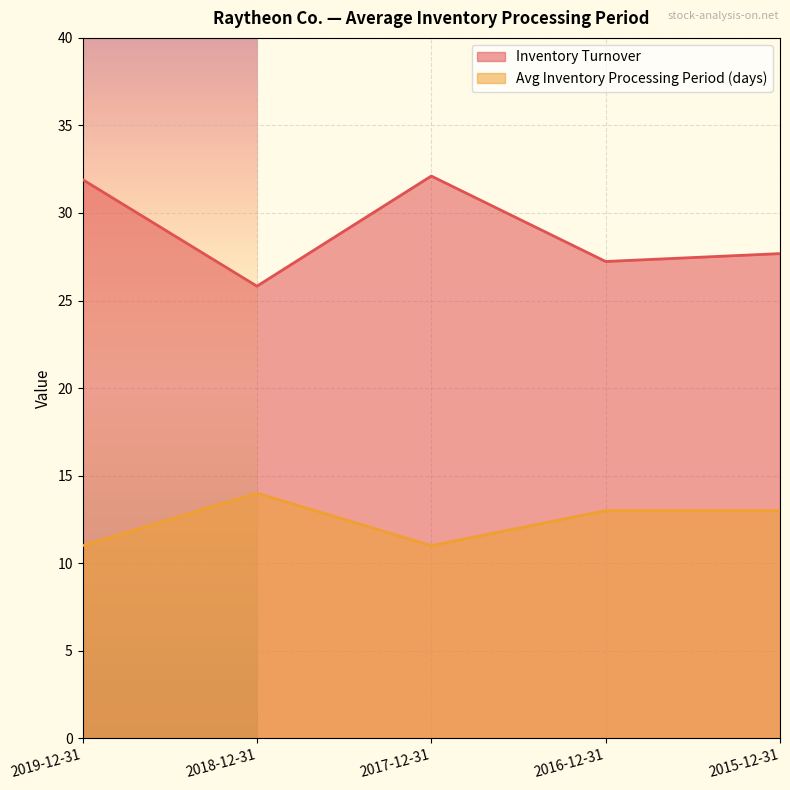

Is it true that Avg Inventory Processing Period (days) equals 19.5 at 2018-12-31?

False